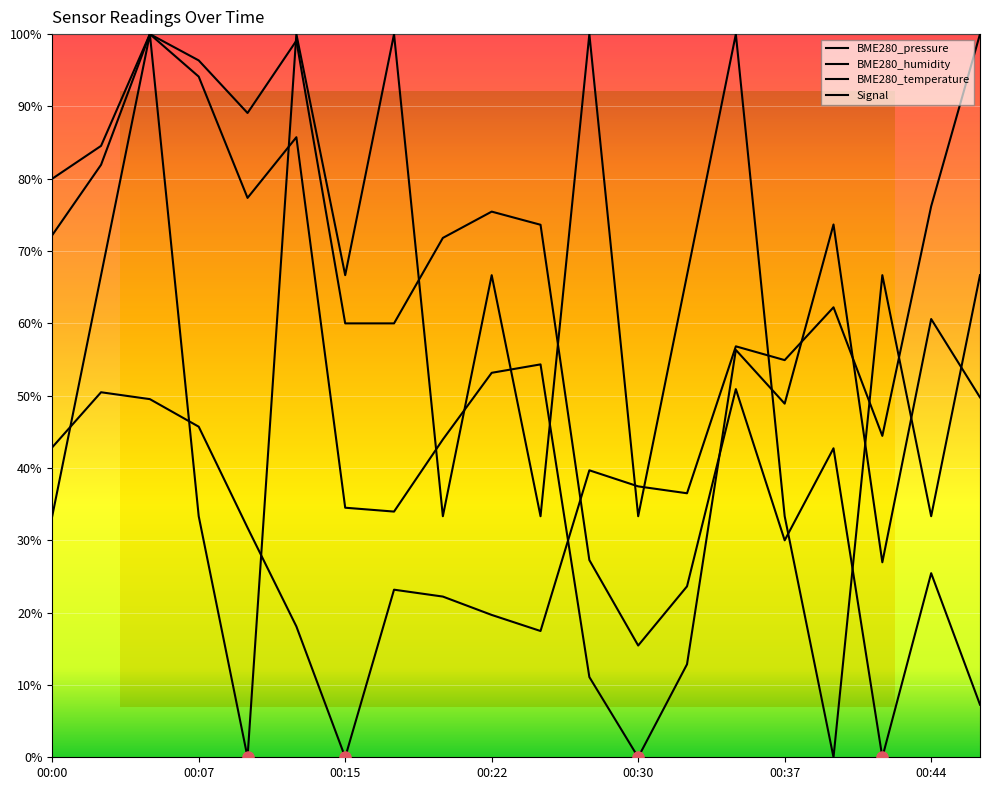

Which series ends up on top after the final intersection of BME280_temperature and BME280_humidity?

BME280_humidity